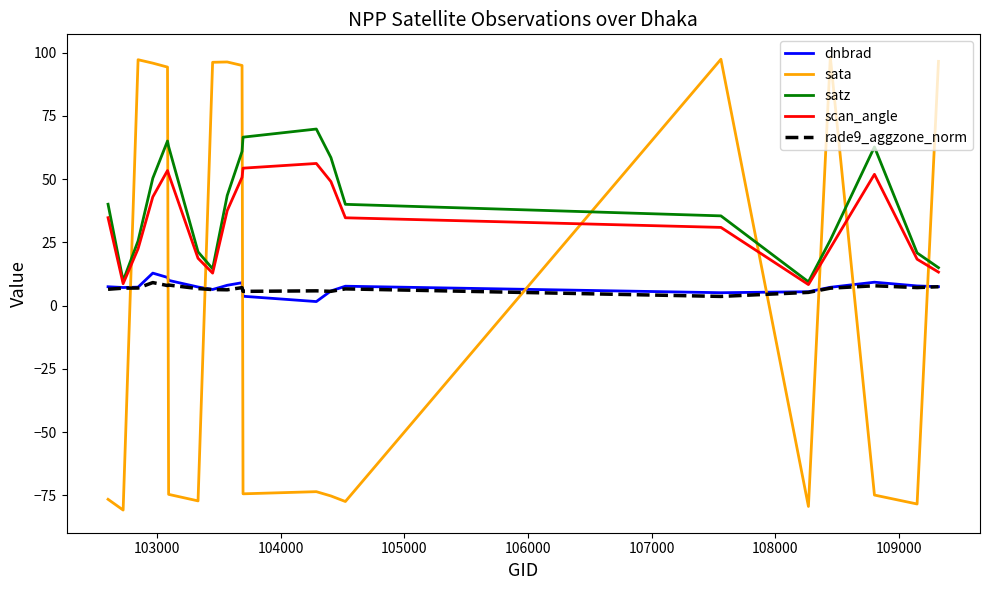

What are all the series names shown in the legend?

dnbrad, sata, satz, scan_angle, rade9_aggzone_norm